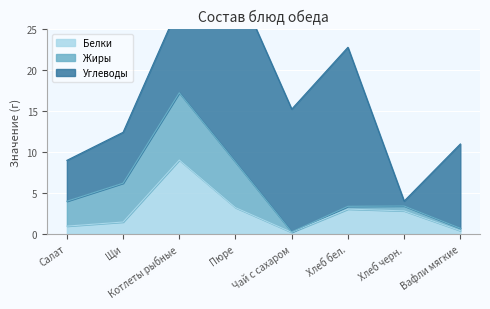

What is the total value across all series at Хлеб черн.?

4.0